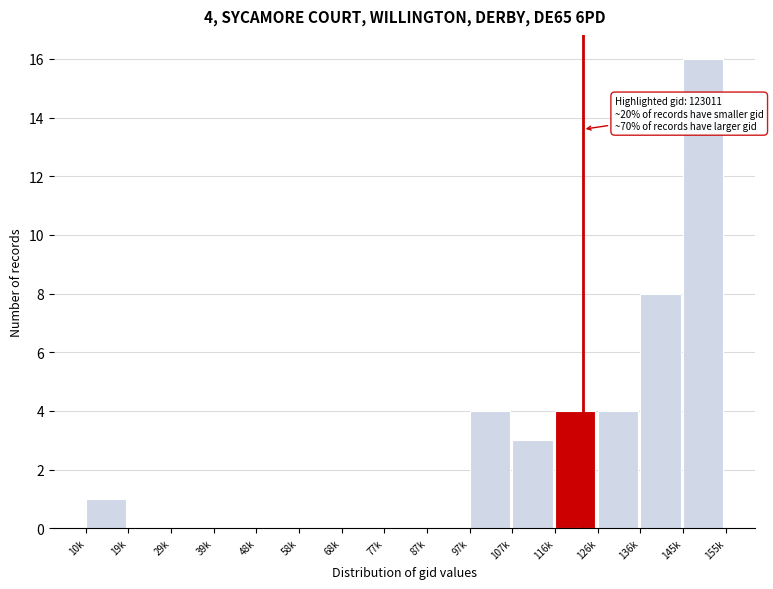

Reading left to right, list all the values displayed in this chart.

10k=1	19k=0	29k=0	39k=0	48k=0	58k=0	68k=0	77k=0	87k=0	97k=4	107k=3	116k=4	126k=4	136k=8	145k=16